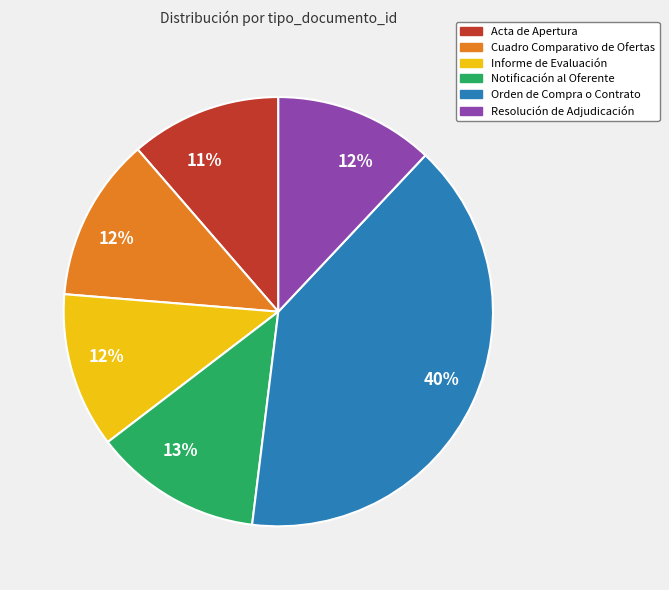

To the nearest percent, what is the difference between the largest and smallest slice percentages?

29%